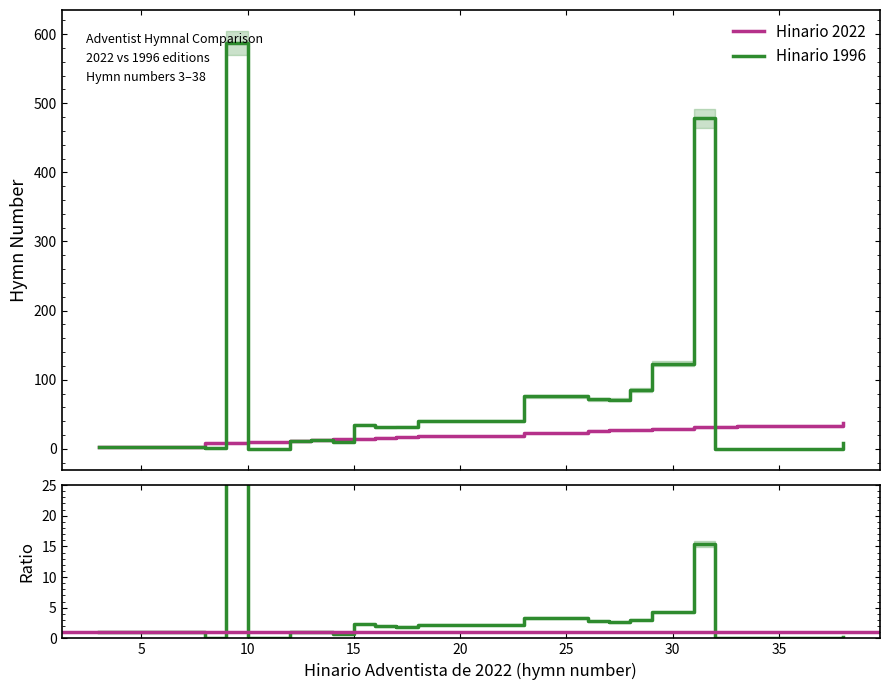

What is the value of the Hinario 1996 point at the 8th from the left?

35